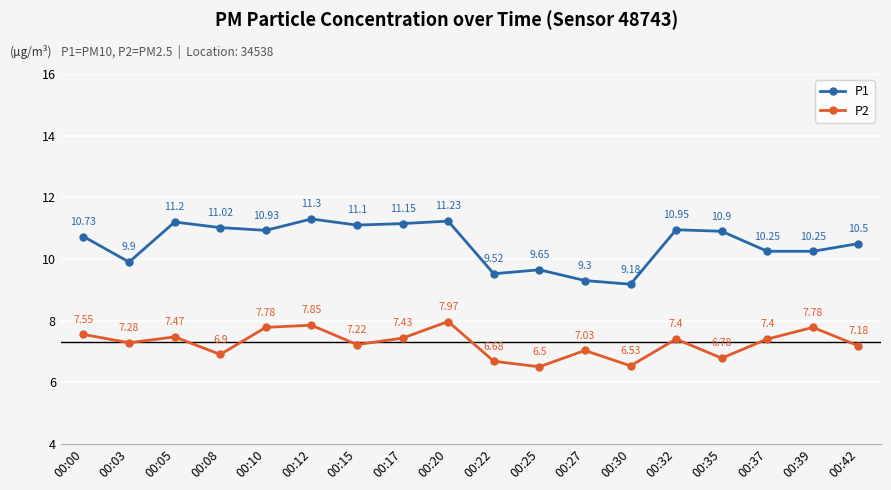

What is the spread (max minus min) of values at 00:15?

3.9